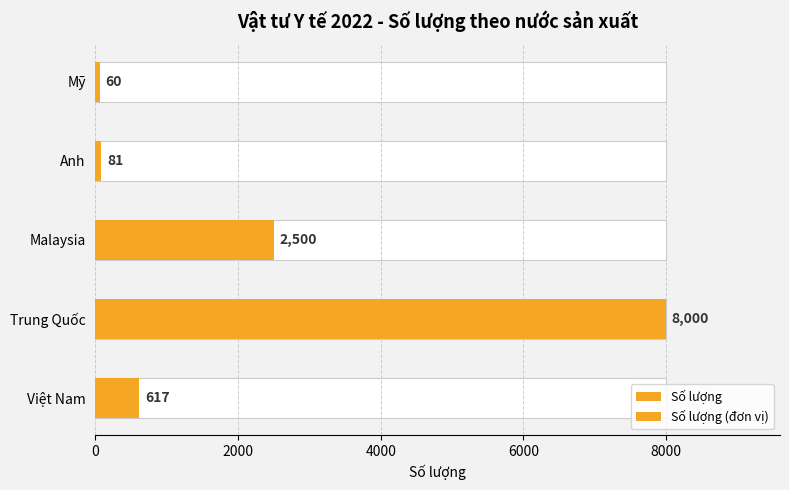

Are the bars grouped side by side (vs. stacked)?

Yes